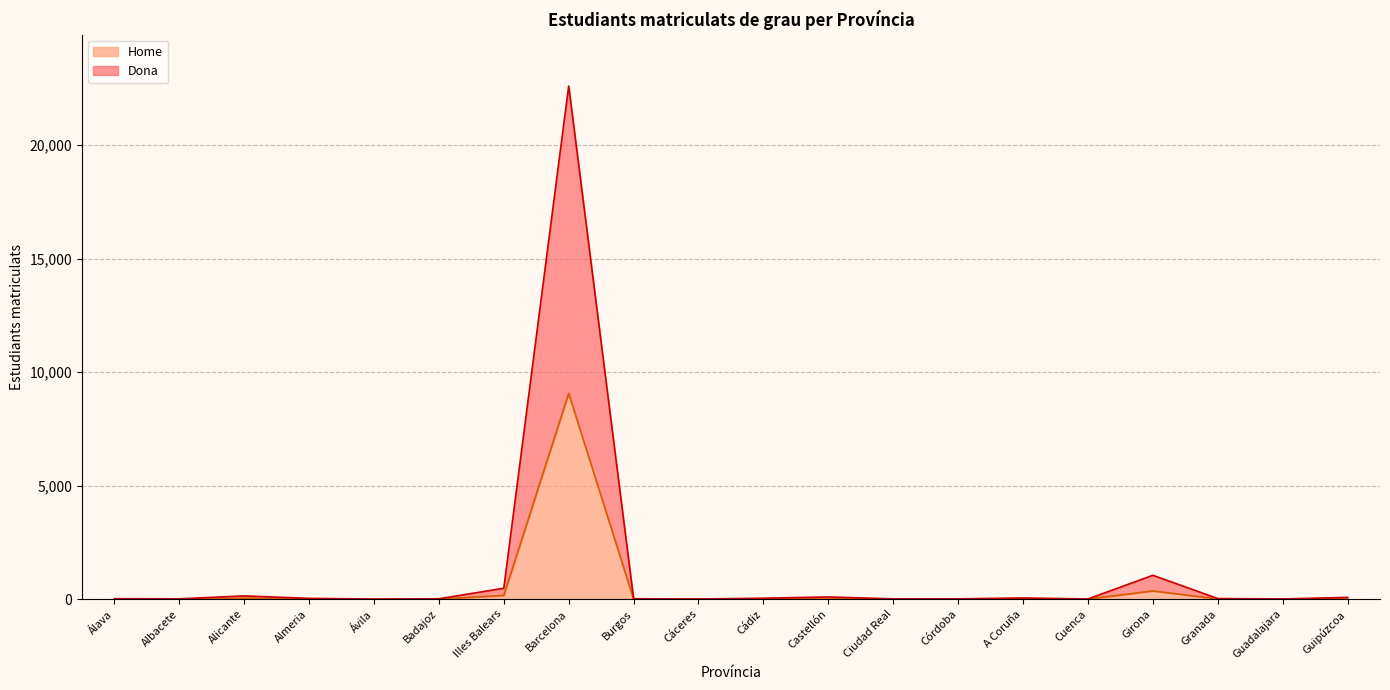

At which category does the chart reach its minimum across all series?

Ávila